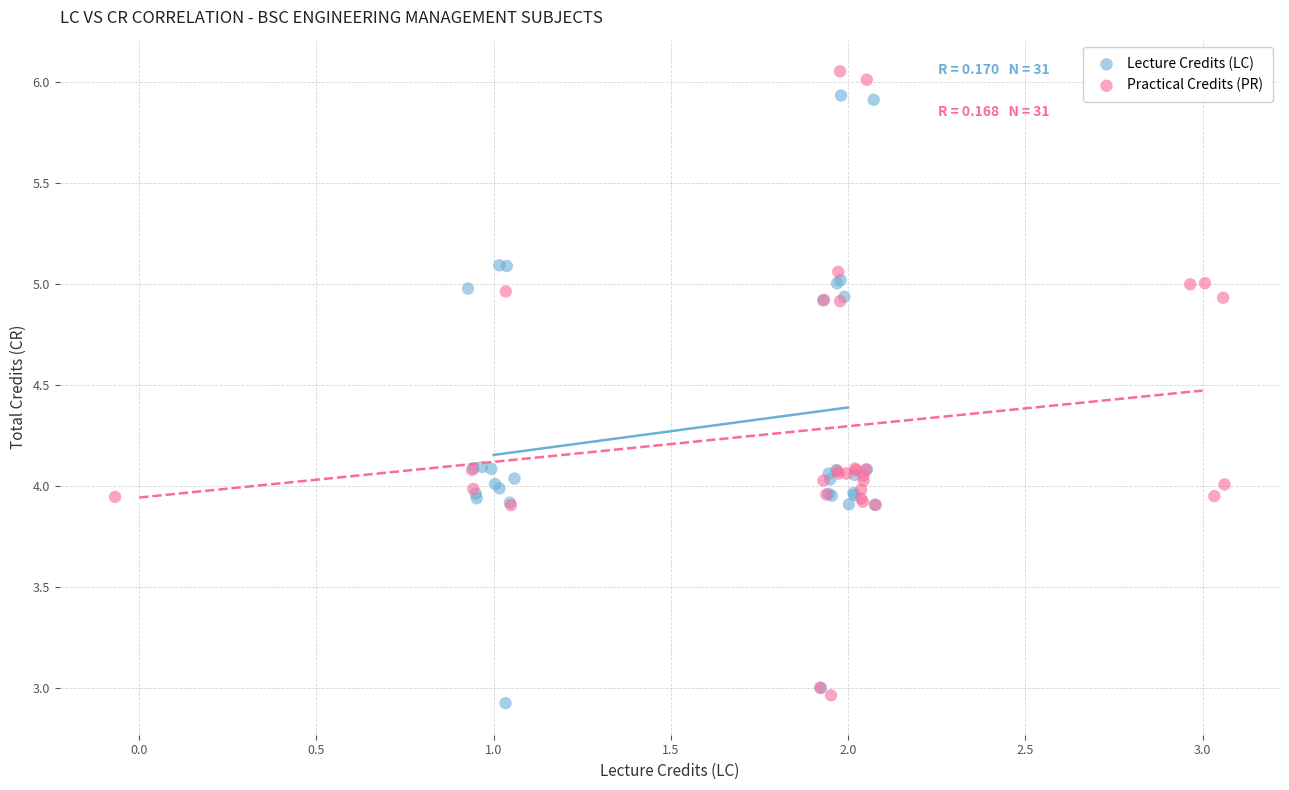

Which series has the widest spread of Y values?

Practical Credits (PR)